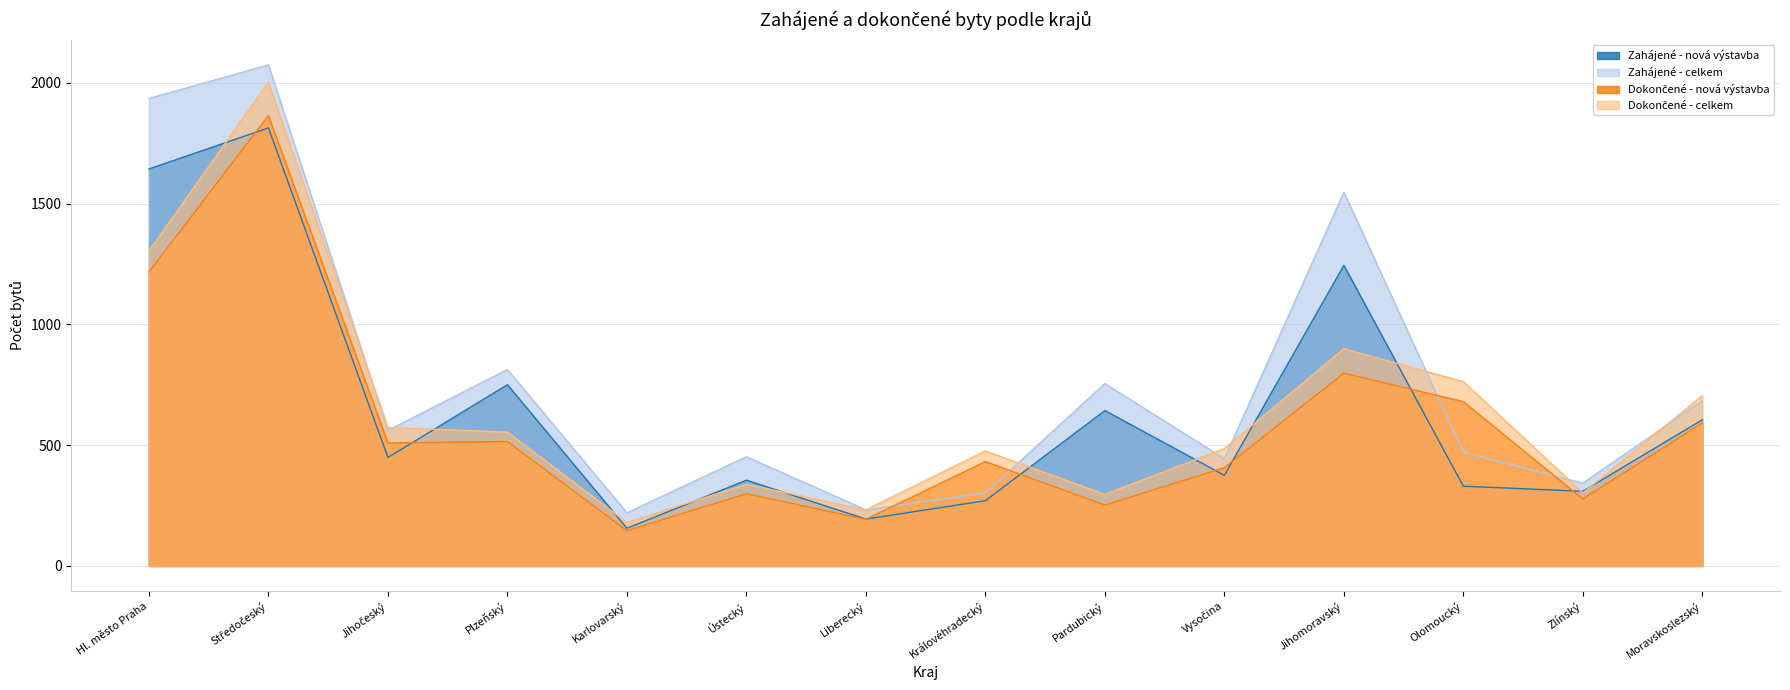

At which category does the chart reach its peak across all series?

Středočeský